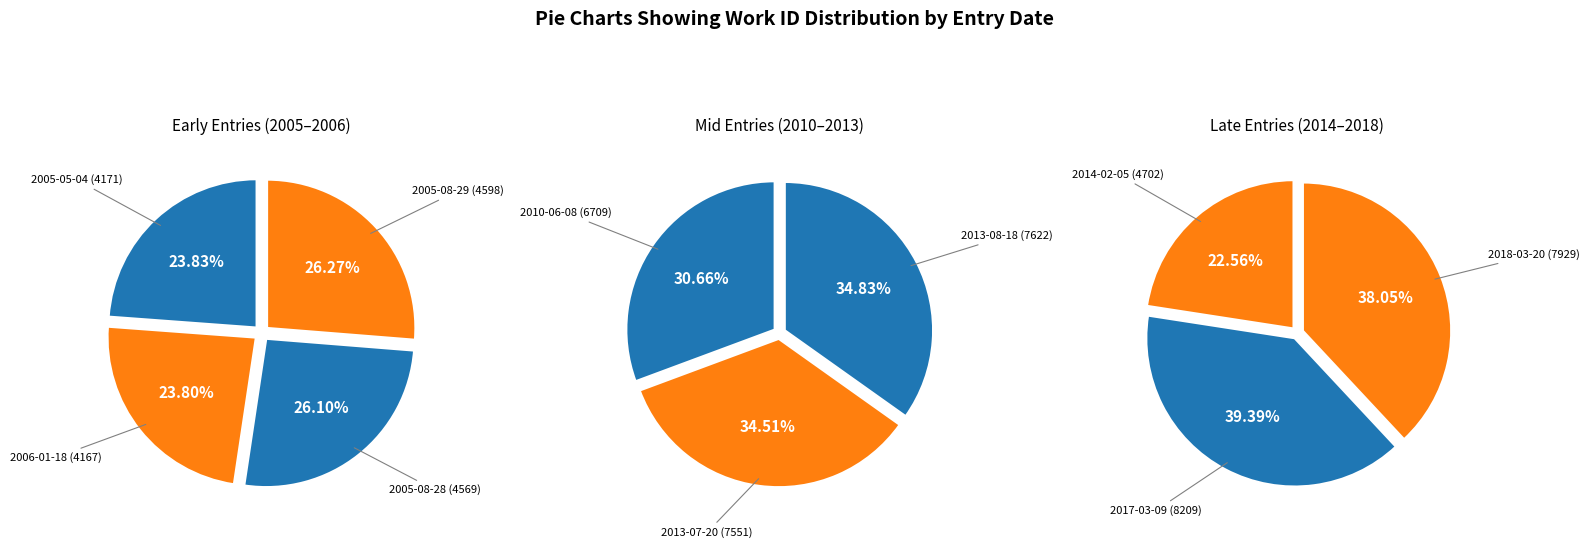

Which slice is the smallest?

2006-01-18